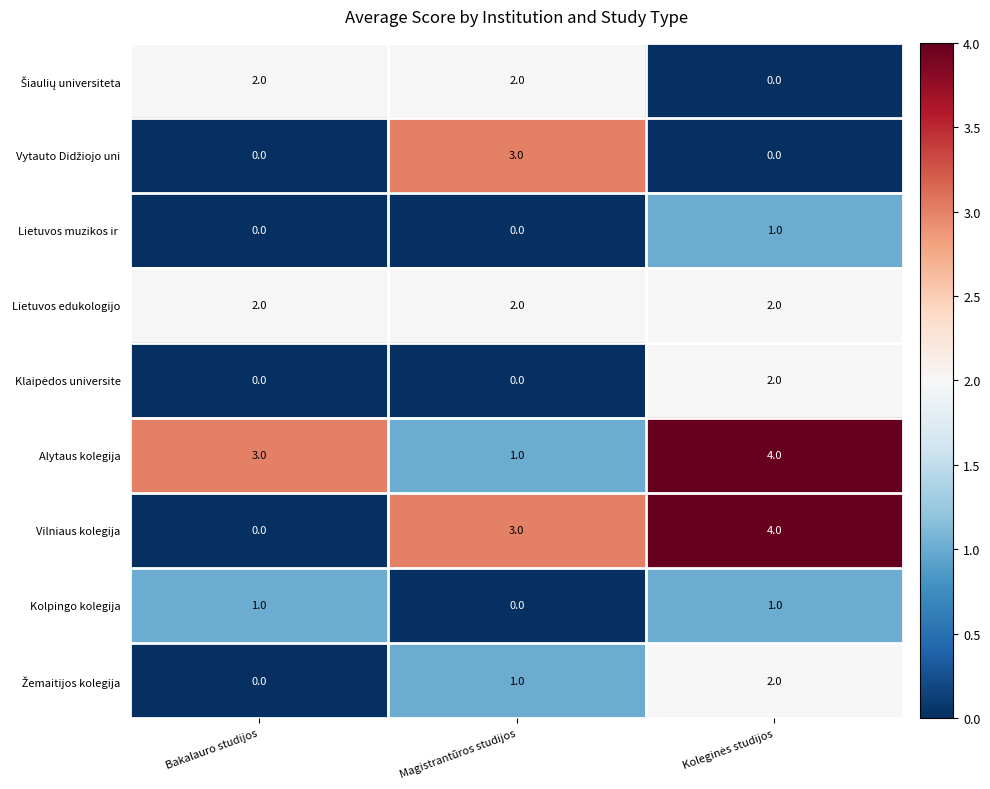

What is the maximum value shown in the chart?

4